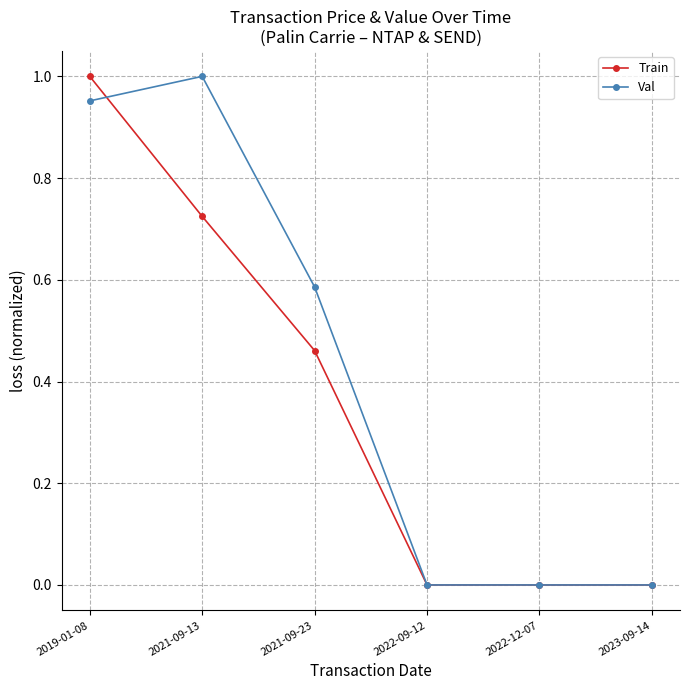

Which series has the largest total across all categories?

Val